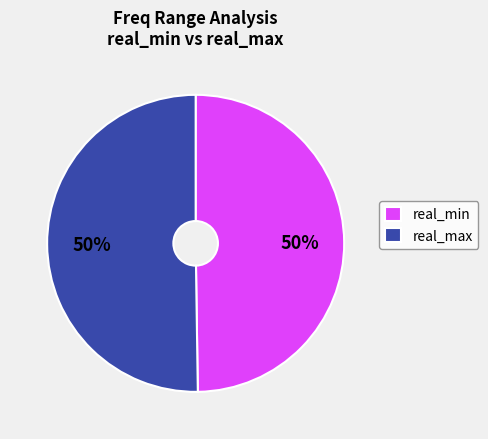

Is it true that real_max is 37% of the pie?

False